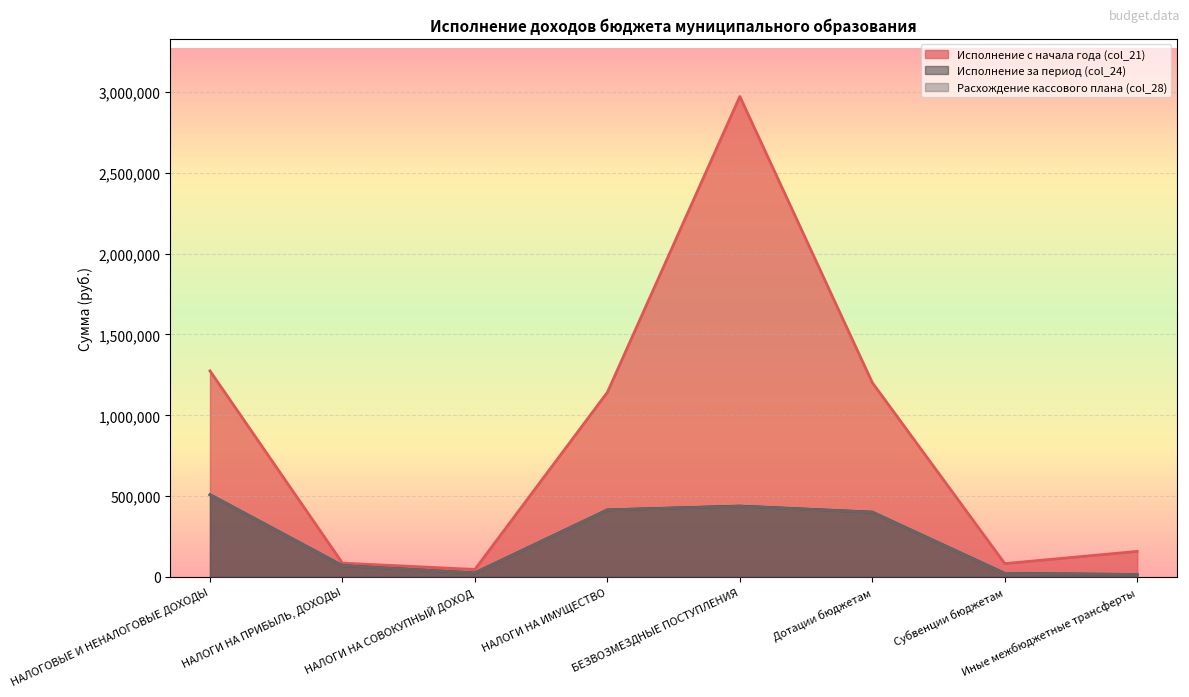

How many data points in Исполнение за период (col_24) are above 400723?

3